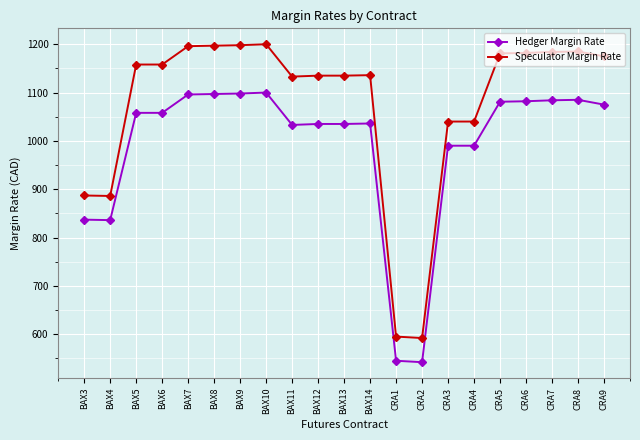

True or false: Speculator Margin Rate has more than 1 interior local peaks.

True